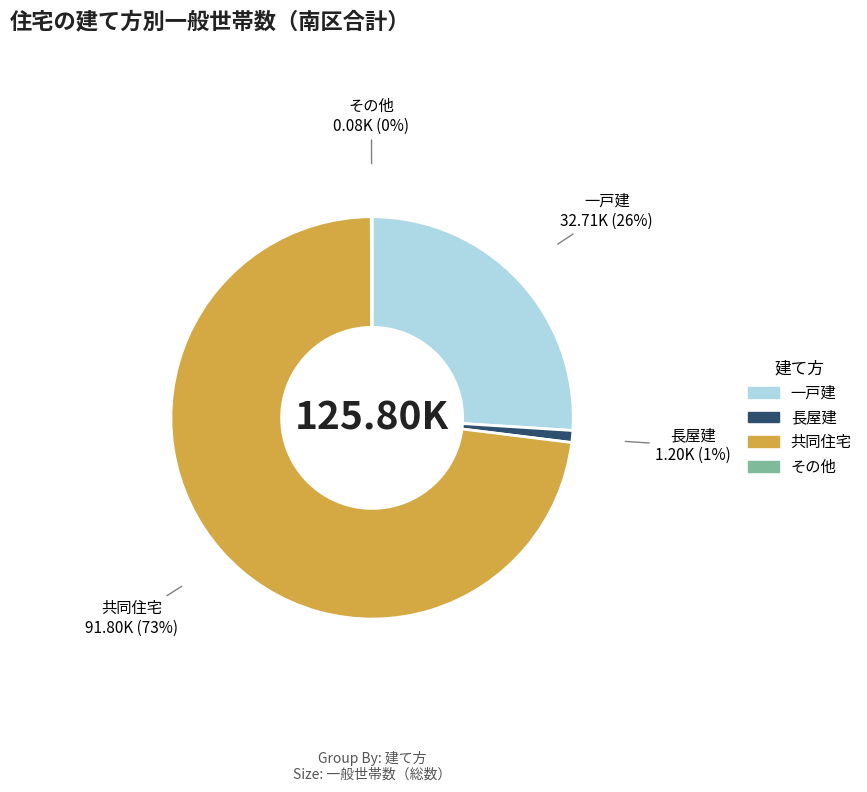

Is there a majority slice in this chart?

Yes